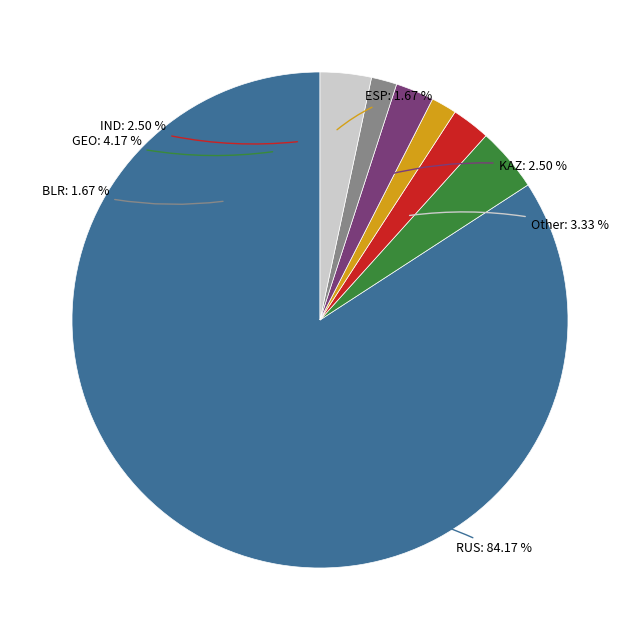

How many segments does this pie chart have?

7